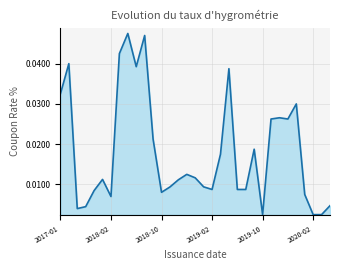

What is the sum of all values?

0.6